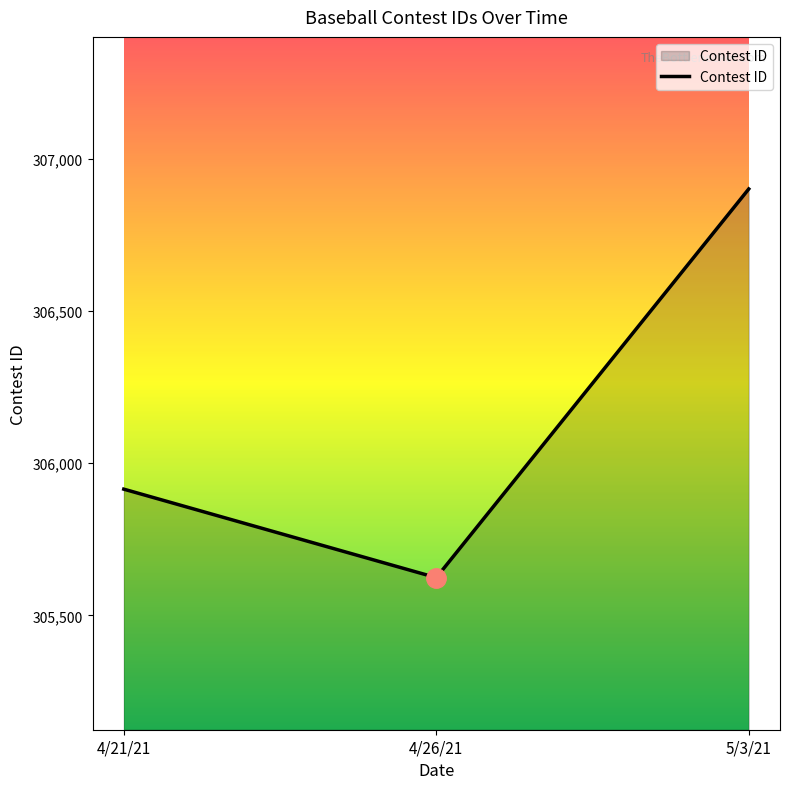

Between 4/21/21 and 4/26/21, which is larger?

4/21/21